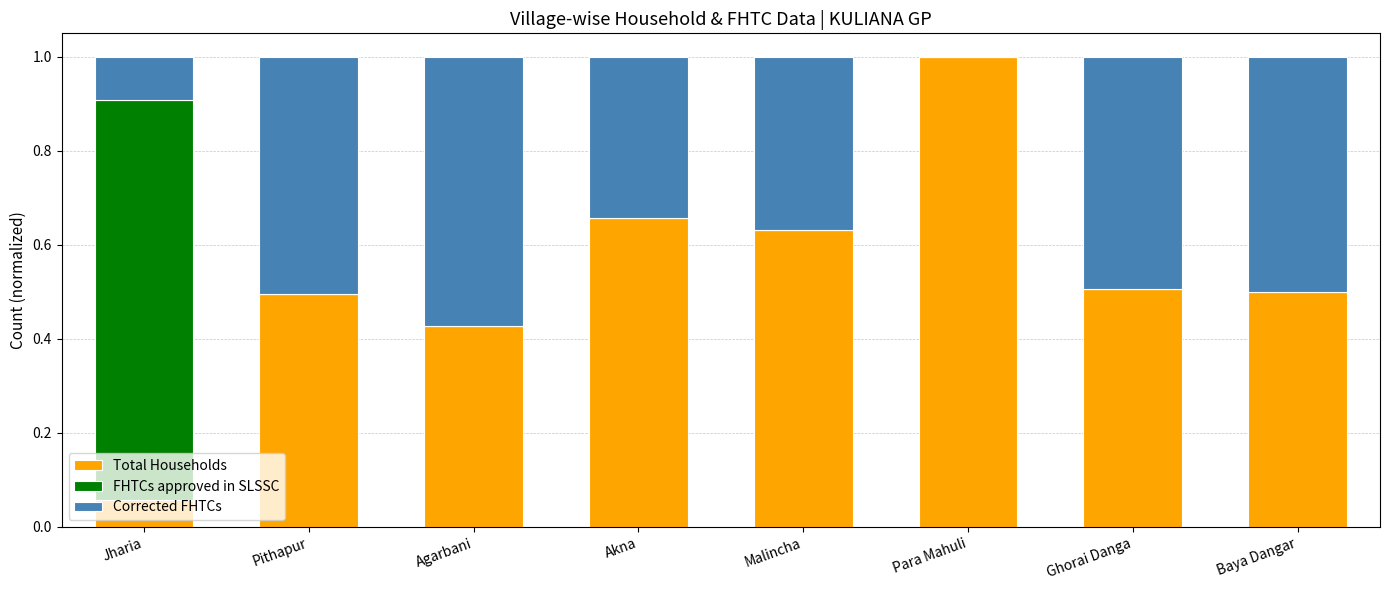

What is the total value across all series at Ghorai Danga?

1.0